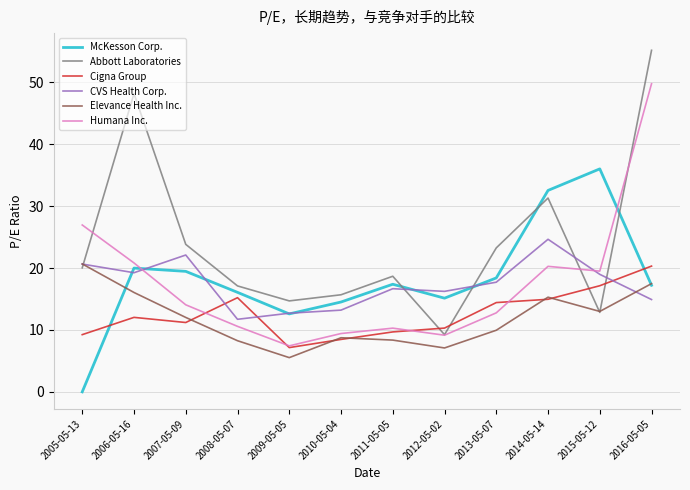

What value does the McKesson Corp. series have at 2009-05-05?

12.6